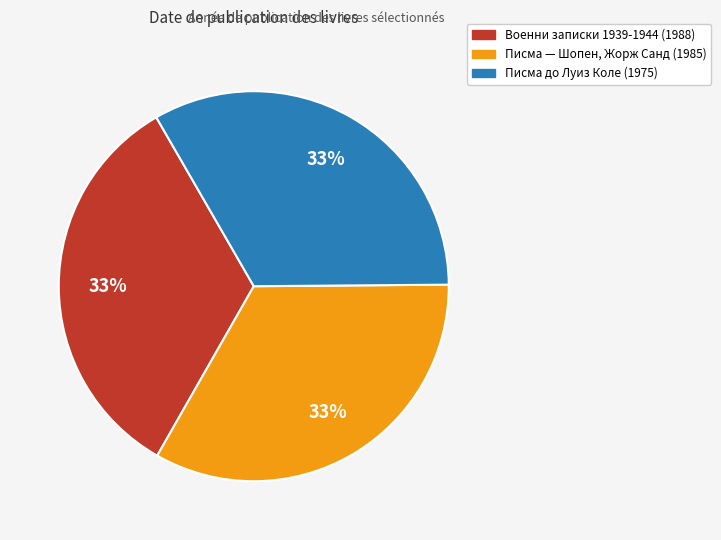

To the nearest percent, what is the average slice percentage?

33%